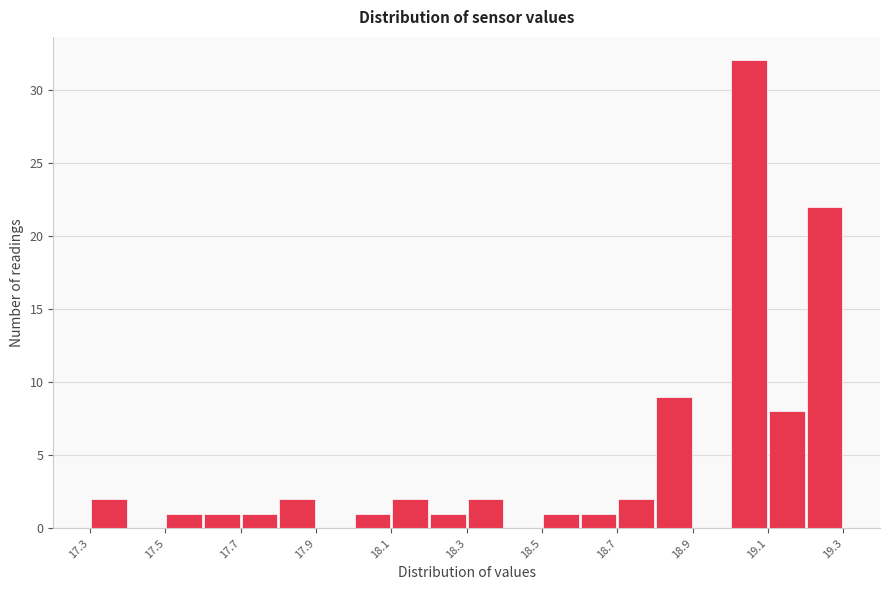

Reading left to right, transcribe this chart: for each bar, give the range it covers on the x-axis and its height. The values are not printed on the chart, so give them approximately, as read against the axis.

17.3 to 17.4: 2
17.4 to 17.5: 0
17.5 to 17.6: 1
17.6 to 17.7: 1
17.7 to 17.8: 1
17.8 to 17.9: 2
17.9 to 18.0: 0
18.0 to 18.1: 1
18.1 to 18.2: 2
18.2 to 18.3: 1
18.3 to 18.4: 2
18.4 to 18.5: 0
18.5 to 18.6: 1
18.6 to 18.7: 1
18.7 to 18.8: 2
18.8 to 18.9: 9
18.9 to 19.0: 0
19.0 to 19.1: 32
19.1 to 19.2: 8
19.2 to 19.3: 22